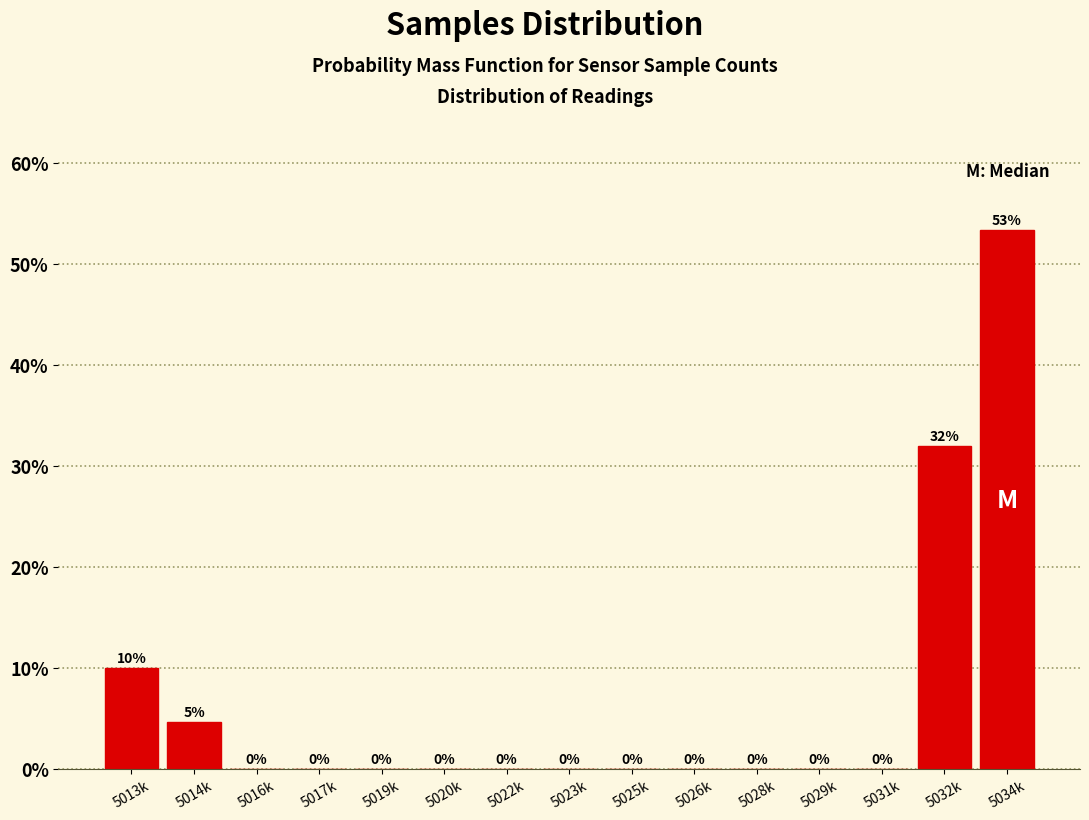

Is it true that the value at 5034k is 53.3?

True